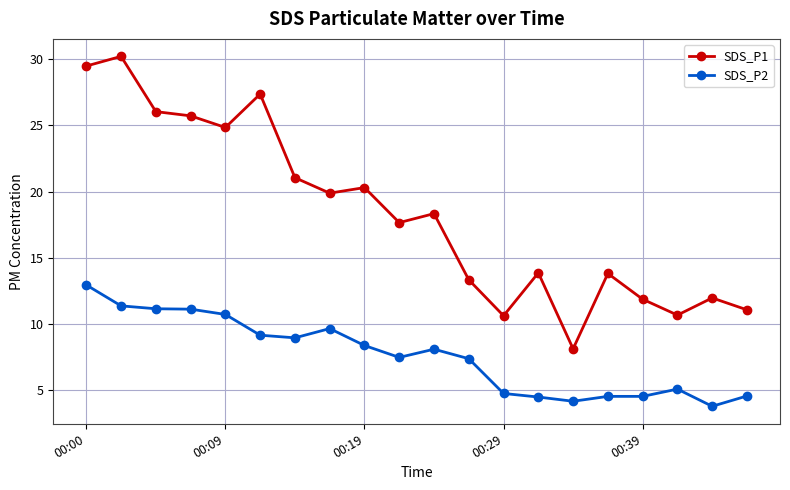

What is the value of the SDS_P1 point at the 6th from the left?

27.4